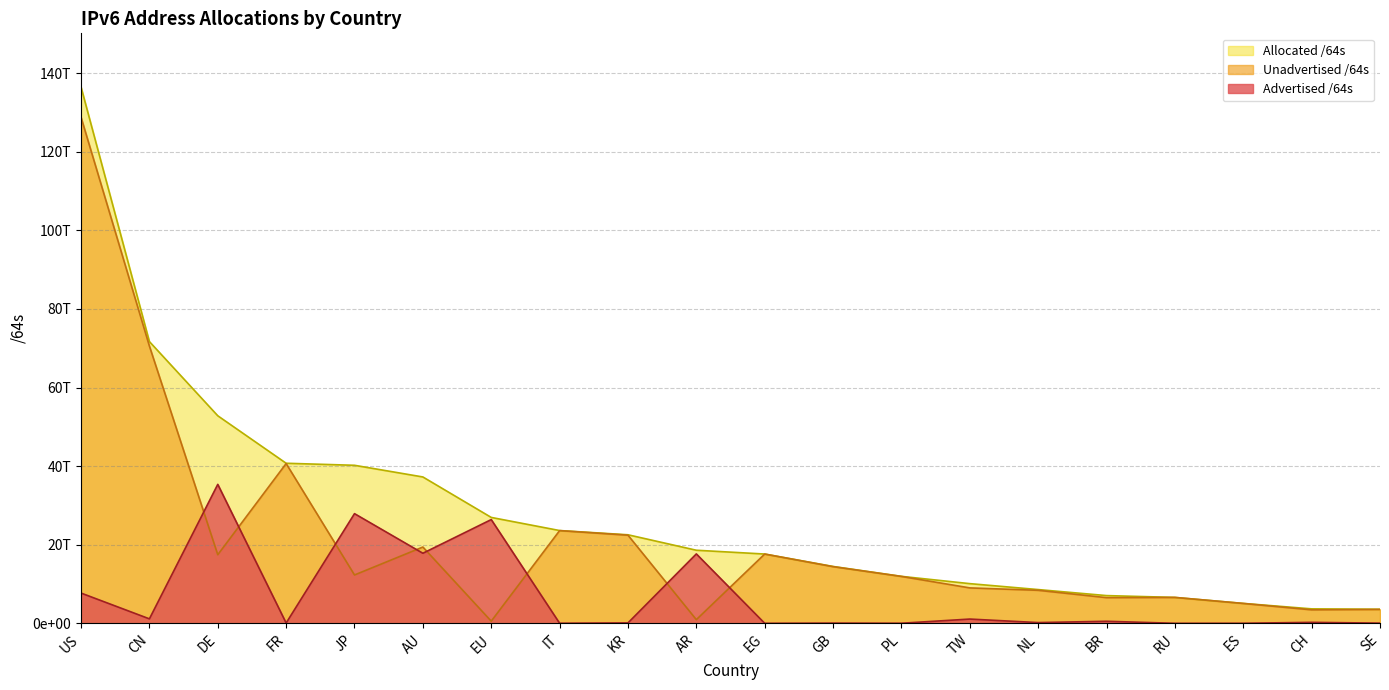

Which series has the largest total across all categories?

Allocated /64s